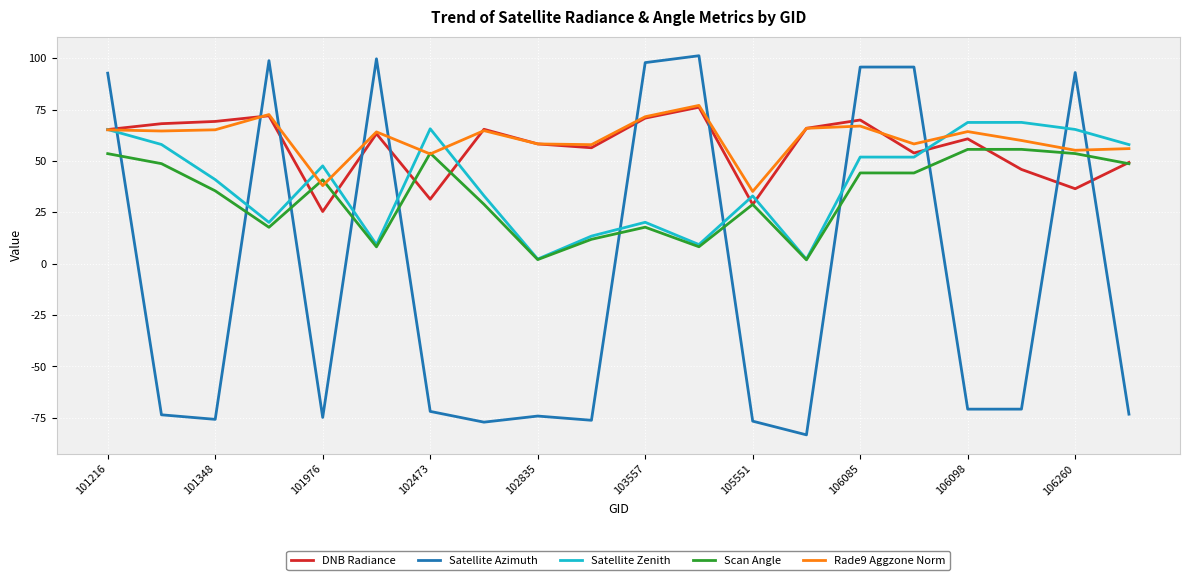

Does the chart display data point markers on the line(s)?

No